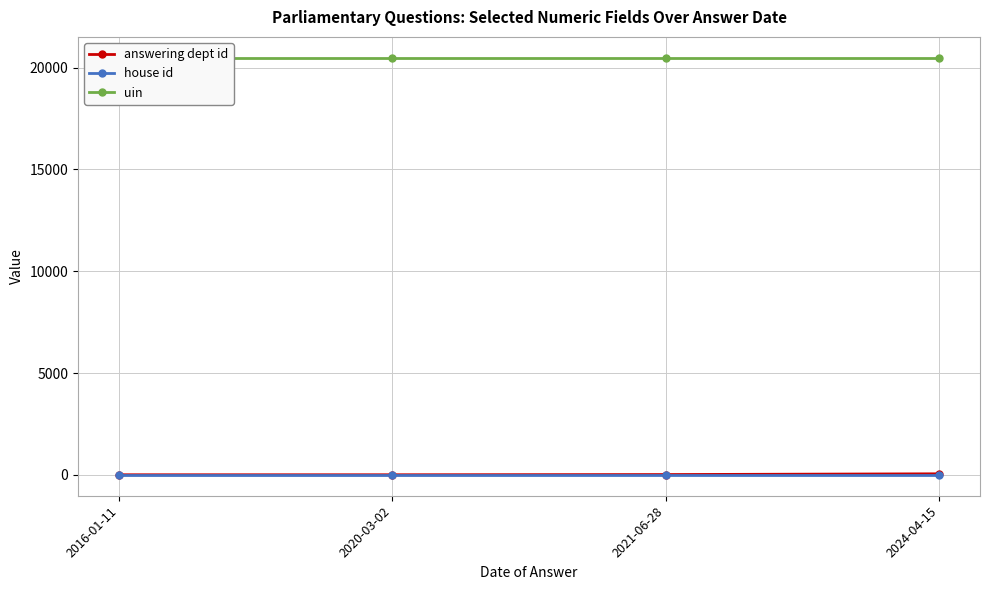

How many series are shown in this chart?

3